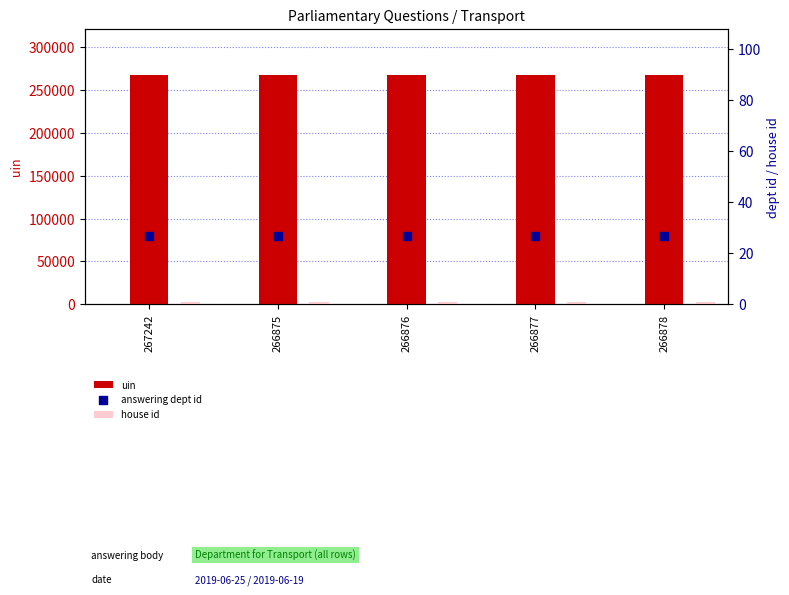

What are all the series names shown in the legend?

uin, house id, answering dept id